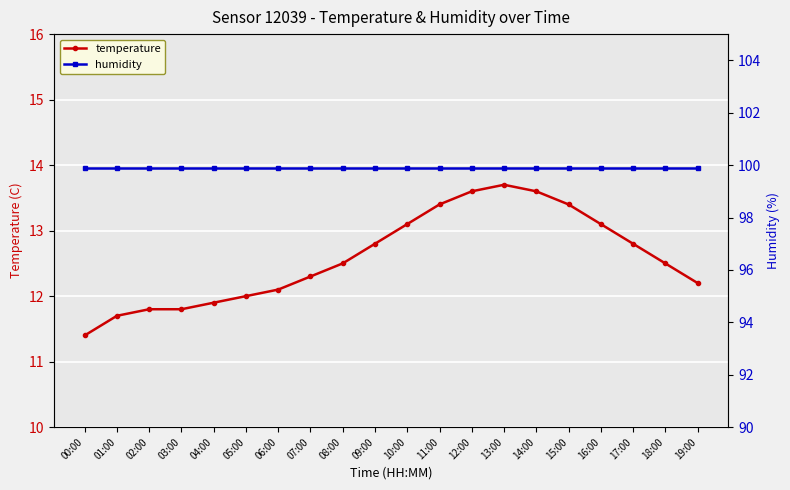

What value does the temperature series have at 00:00?

11.4